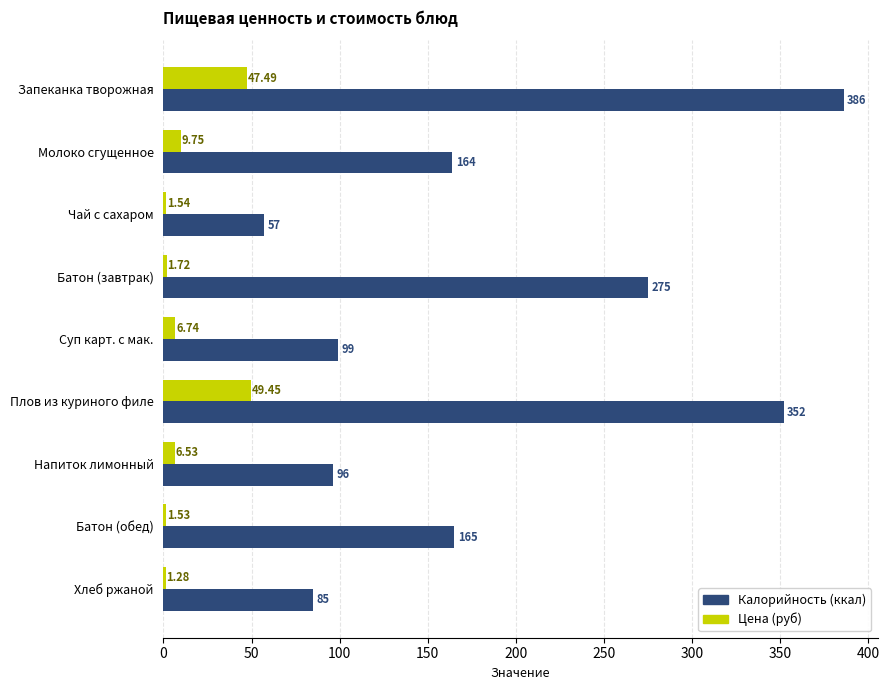

Which series has the widest spread of values?

Калорийность (ккал)